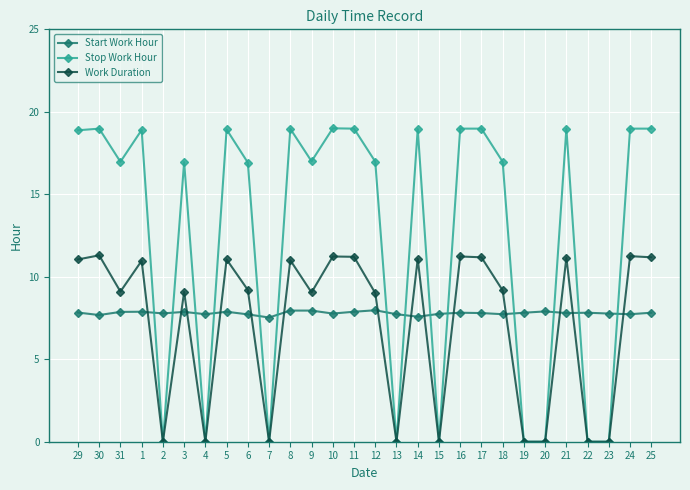

What is the label of the 19th point from the left?

16